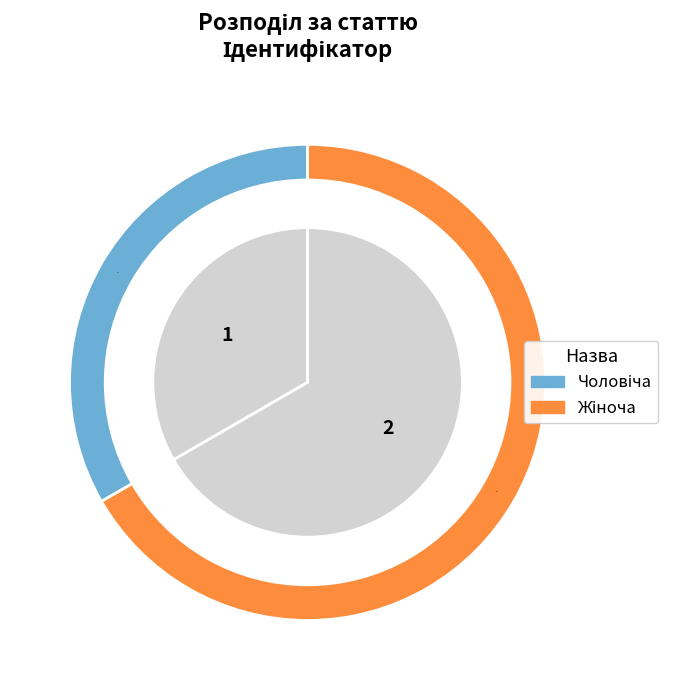

What is the change in value from Чоловіча to Жіноча?

+1